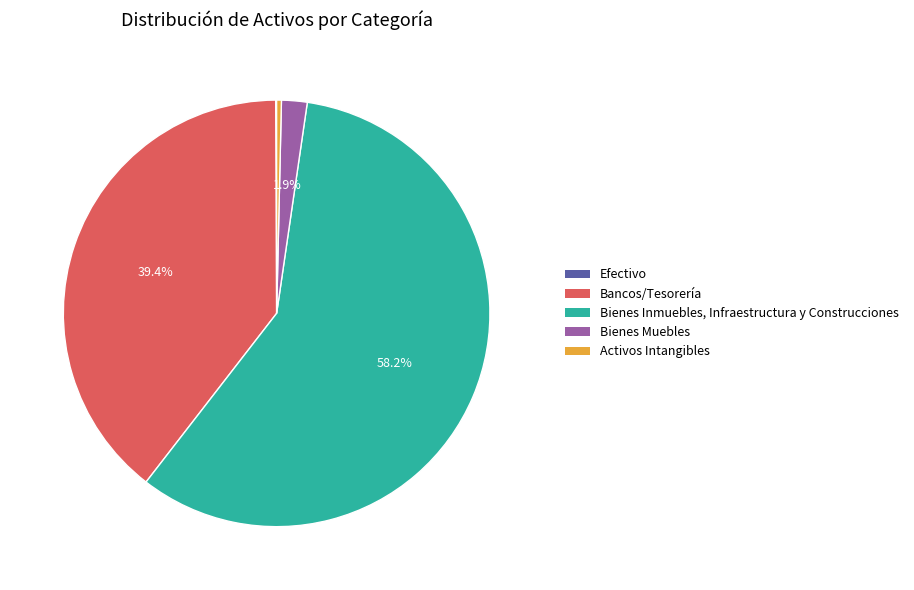

Is the sum of Activos Intangibles and Bienes Muebles greater than half?

No